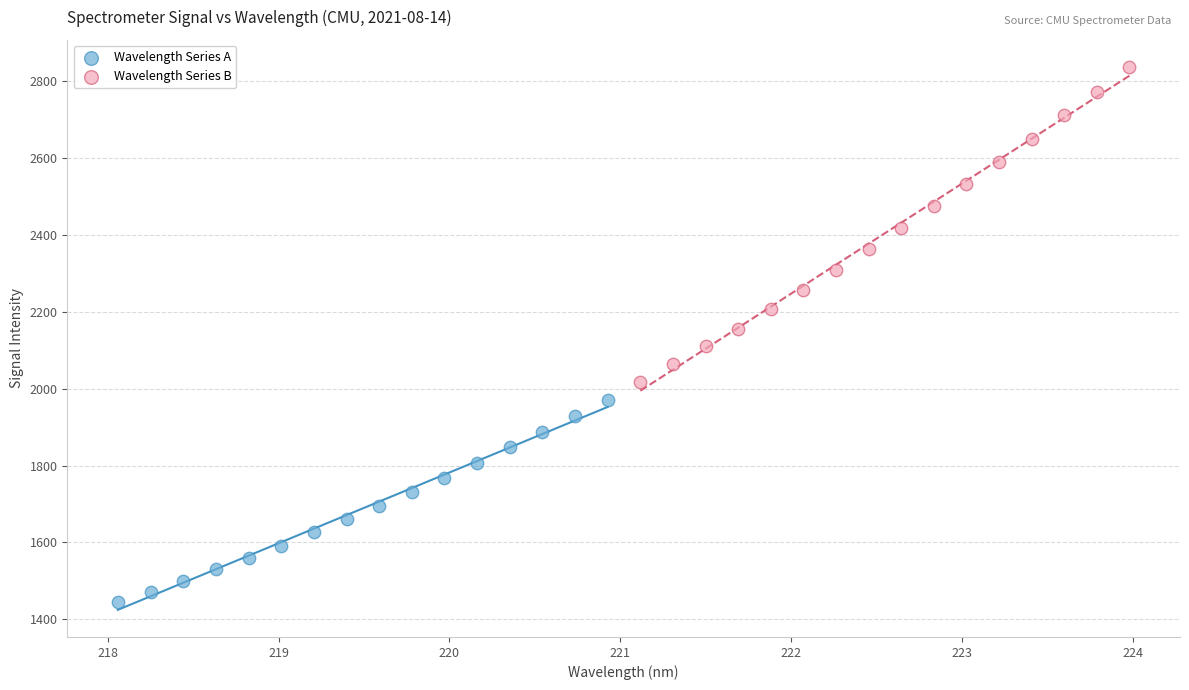

Which series has the largest Y range (max minus min)?

Wavelength Series B